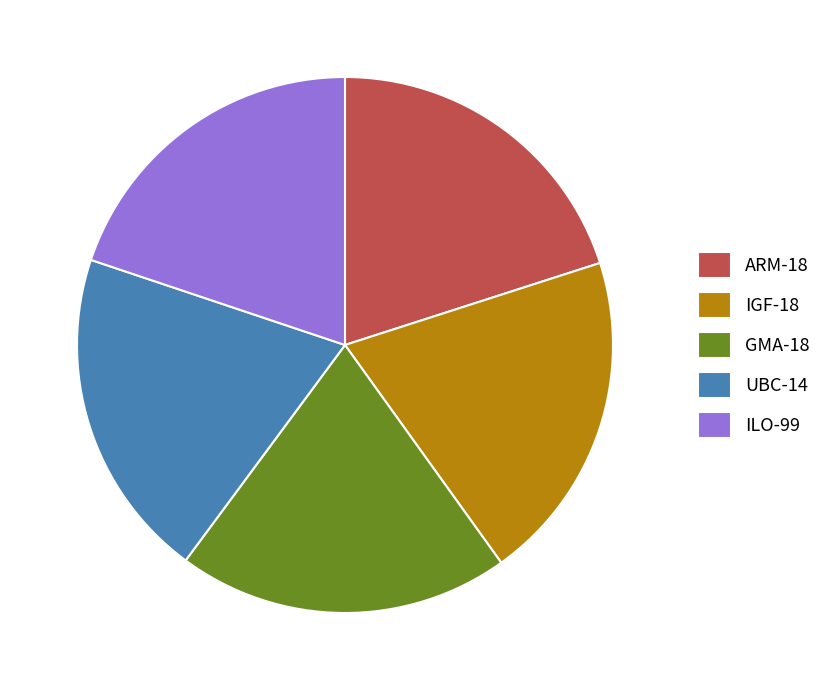

Is ILO-99 the majority of the pie?

No